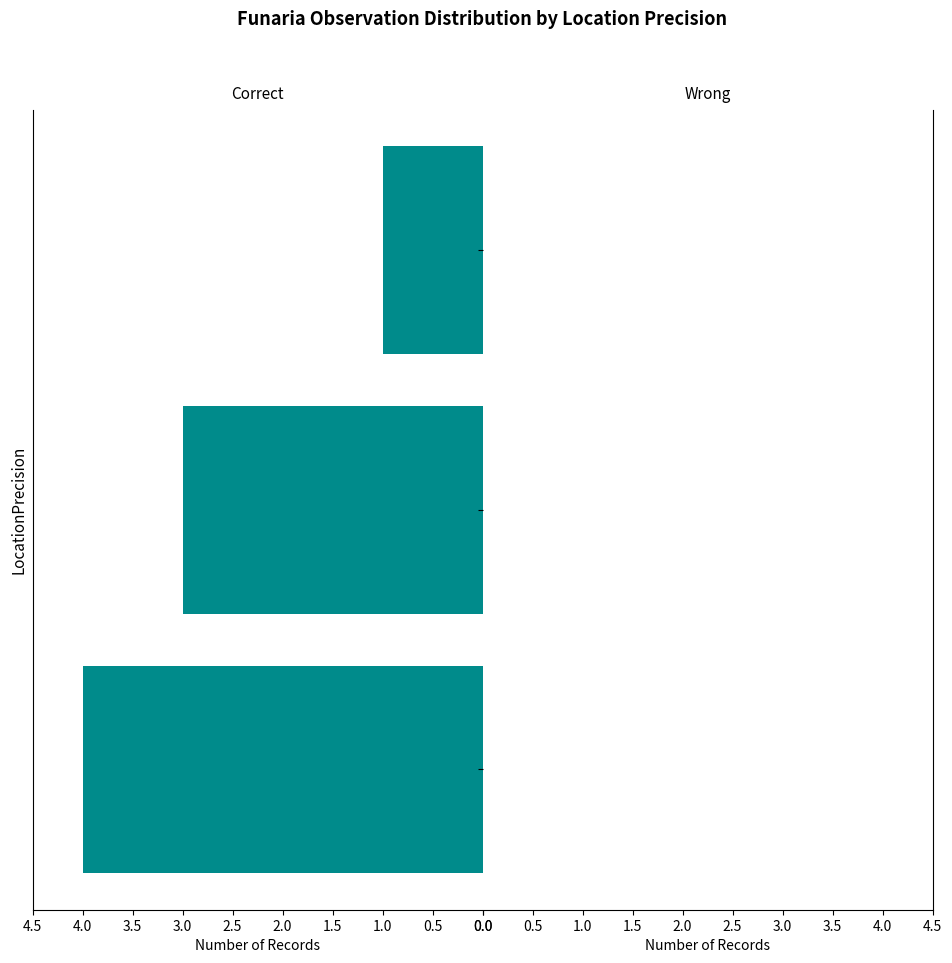

True or false: the data shows 1 at 25000.

True